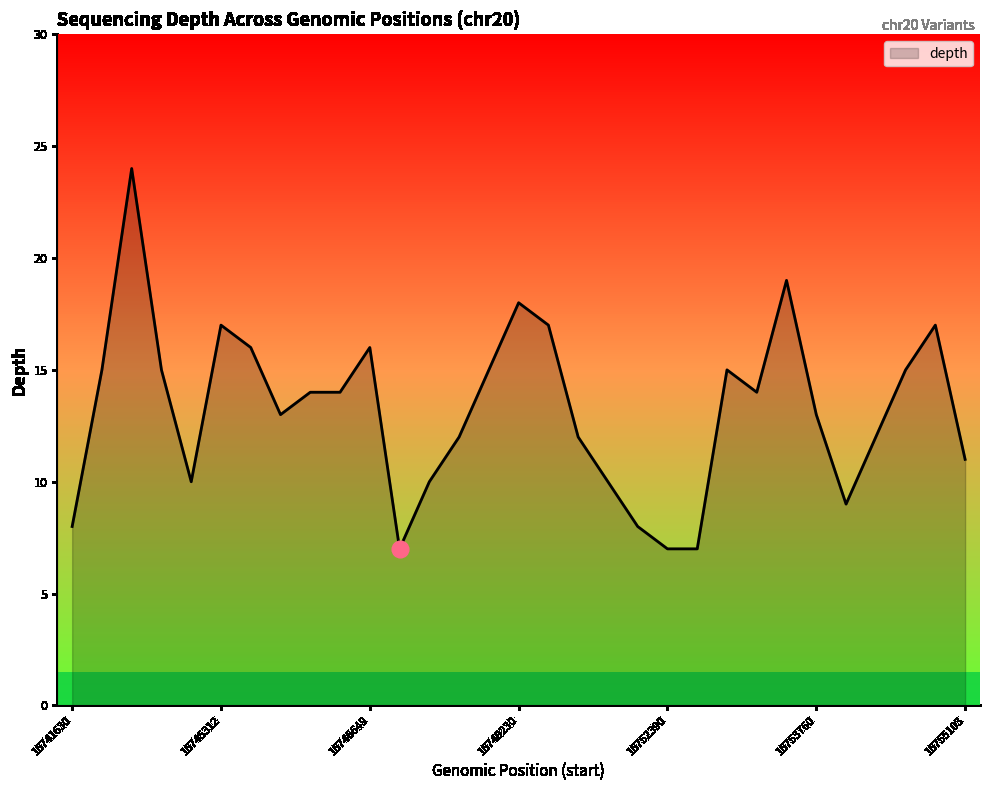

What is the difference between the maximum and minimum values?

17